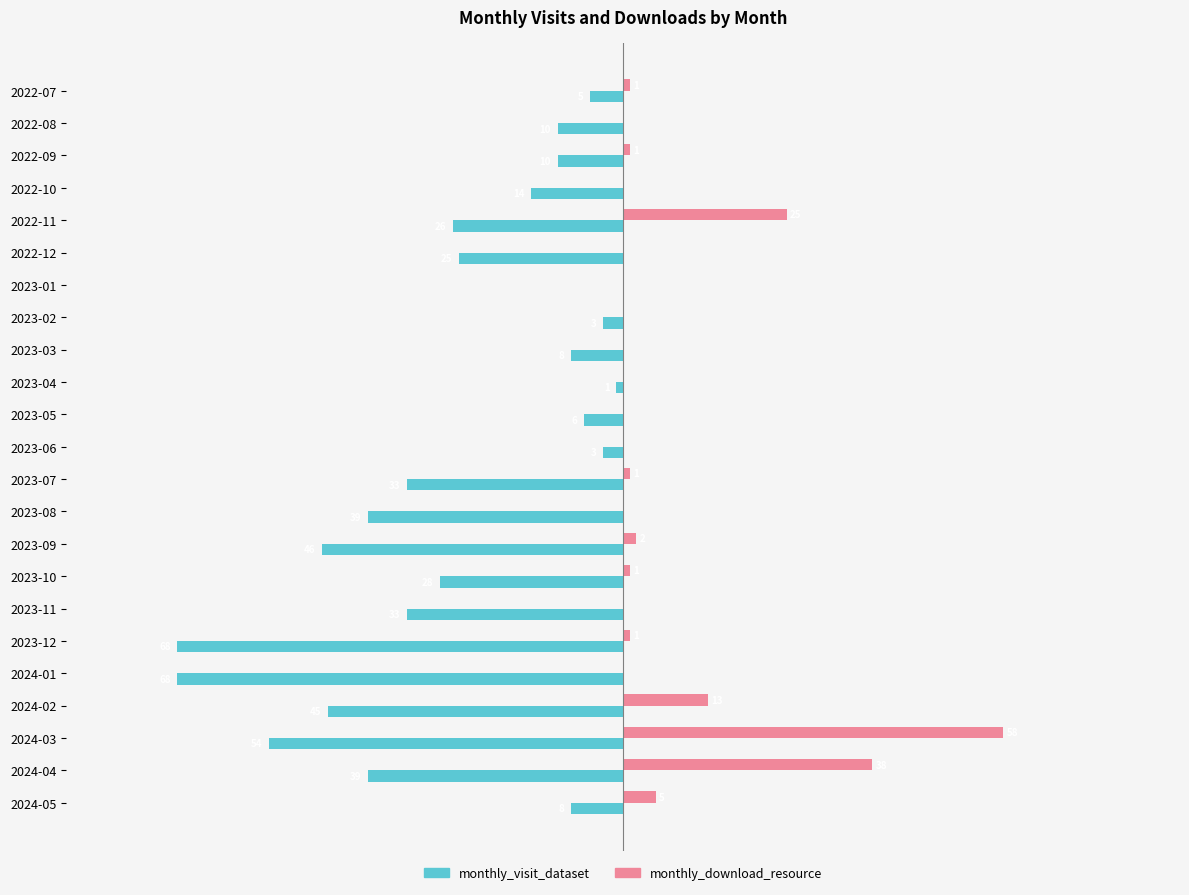

Which series has the widest spread of values?

monthly_visit_dataset